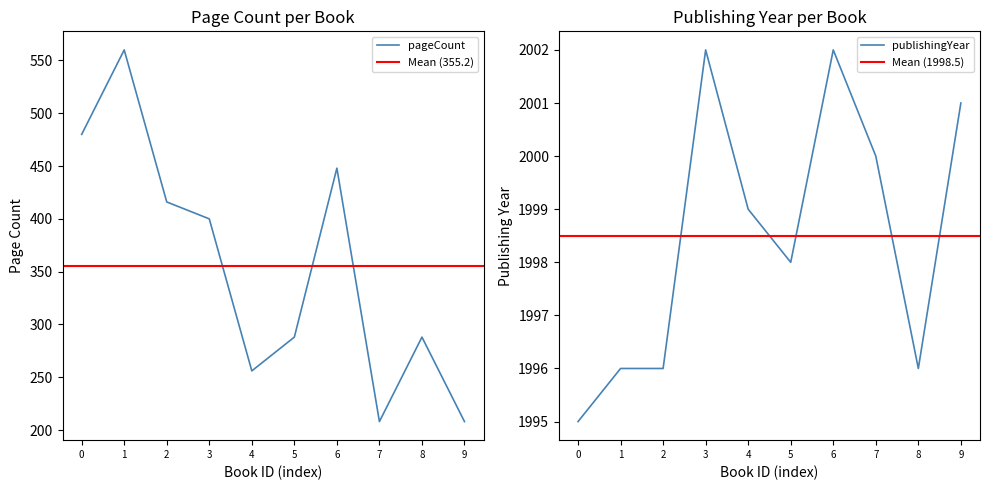

The value of pageCount at 1 is 148. True or false?

False